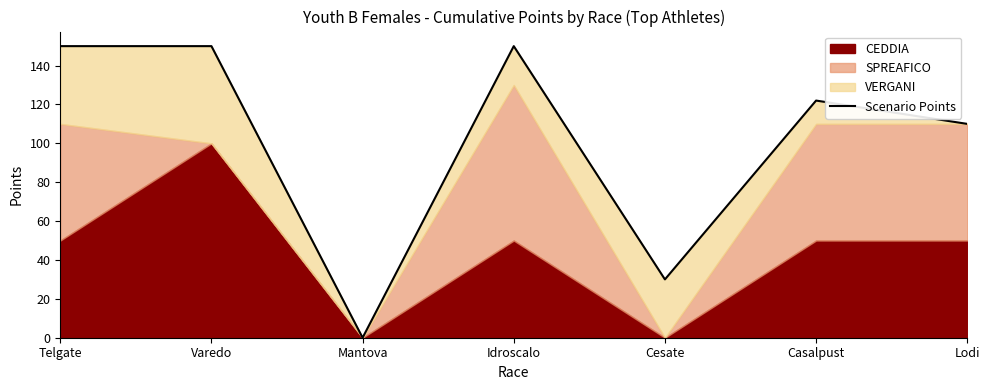

Approximately how many times larger is the value at Idroscalo compared to Cesate?

5.0